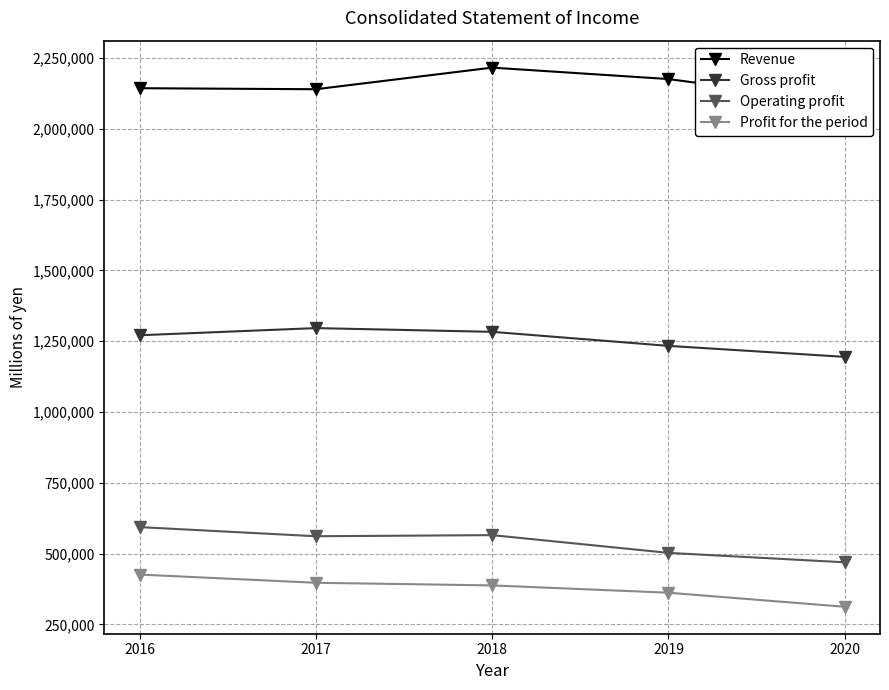

What is the sum of the Gross profit values at 2018 and 2020?

2477488